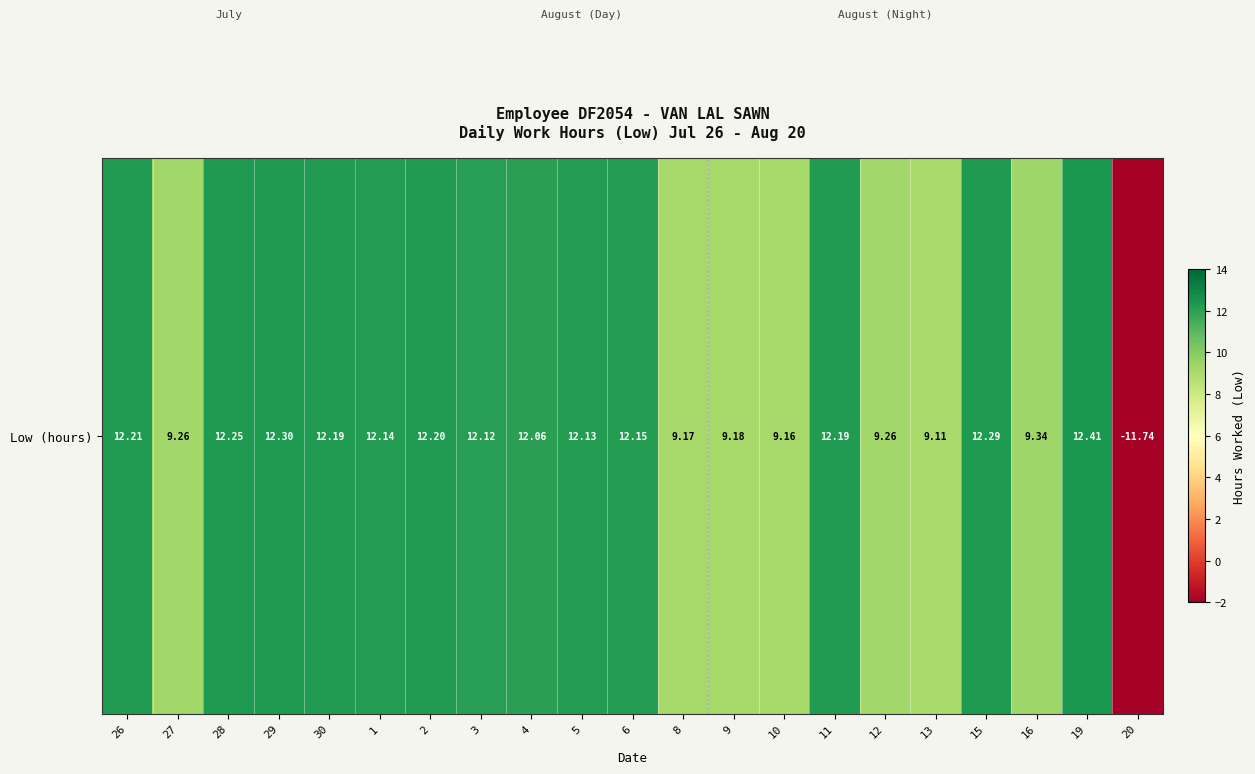

Which label corresponds to the largest value in the chart?

19